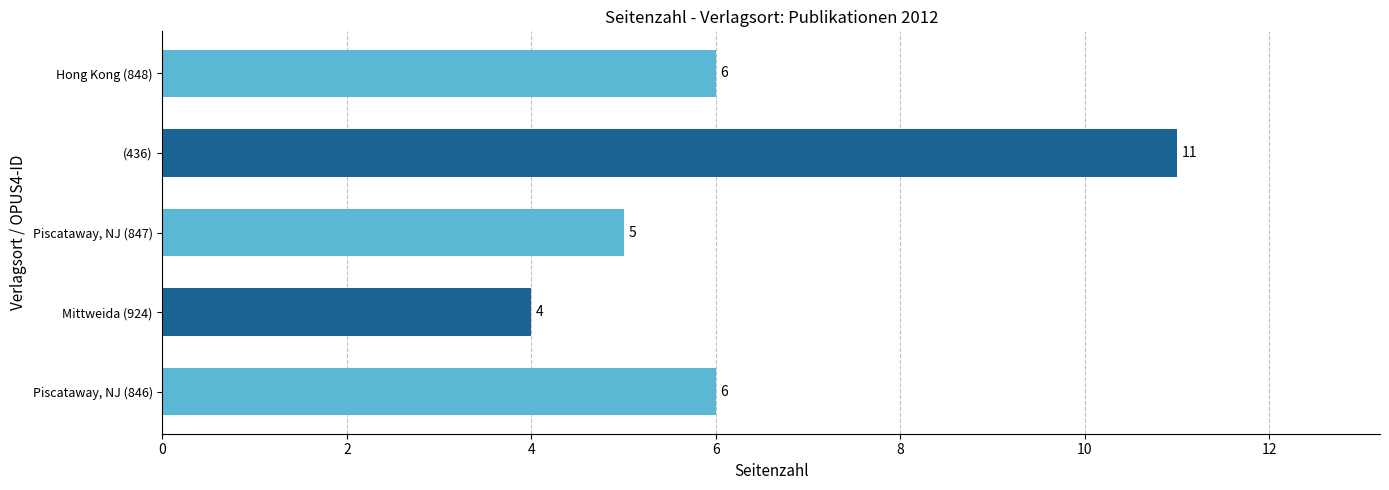

How many values are between 5 and 6?

3